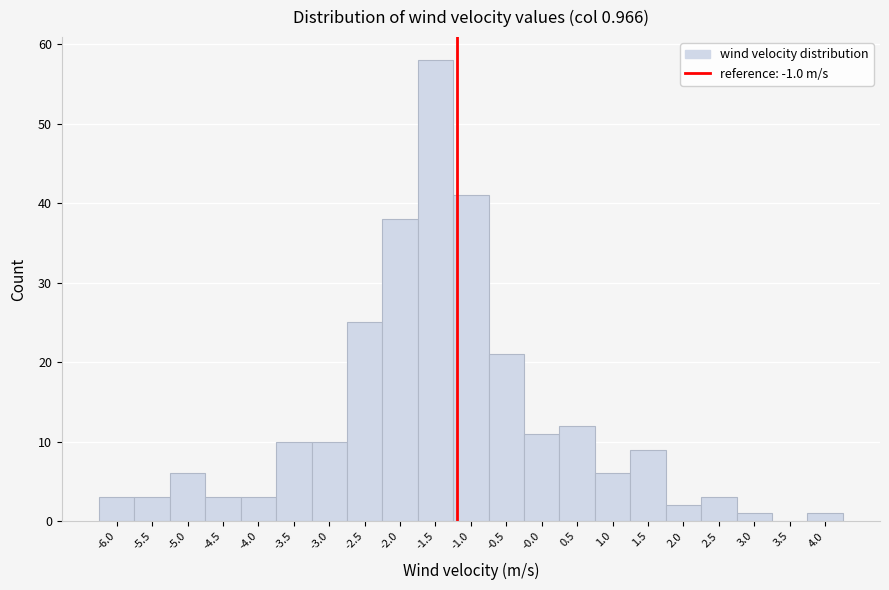

Reading left to right, transcribe all the data shown in this chart.

-6.0=3	-5.5=3	-5.0=6	-4.5=3	-4.0=3	-3.5=10	-3.0=10	-2.5=25	-2.0=38	-1.5=58	-1.0=41	-0.5=21	-0.0=11	0.5=12	1.0=6	1.5=9	2.0=2	2.5=3	3.0=1	3.5=0	4.0=1